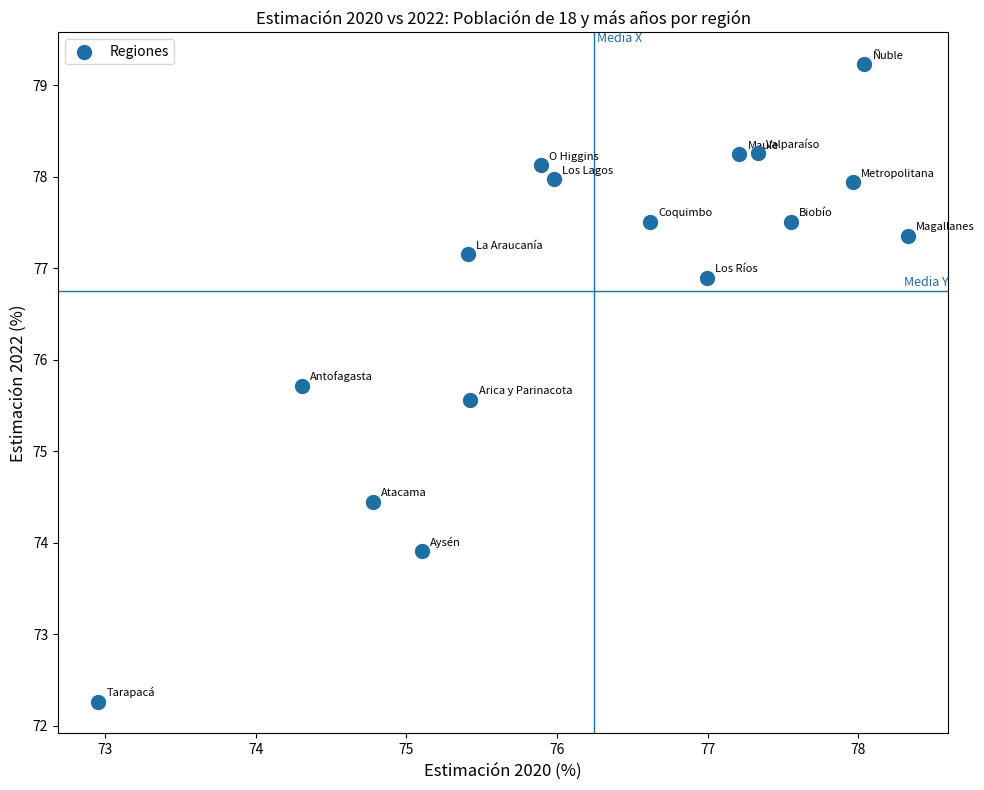

What is the range of Y values (max minus min)?

7.0